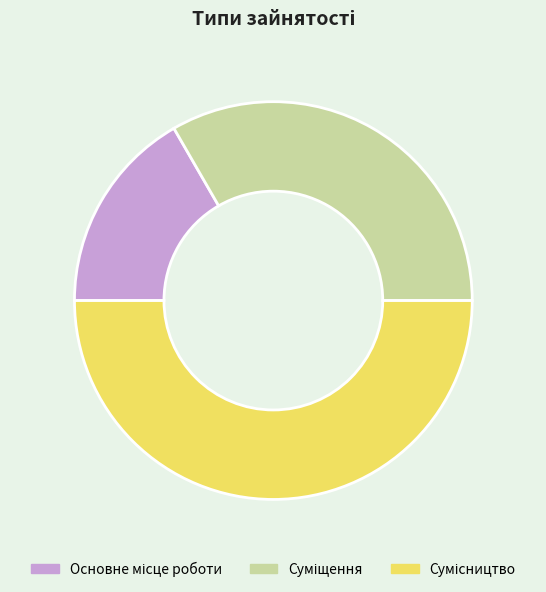

Combined, what portion of the pie is Суміщення and Сумісництво?

83.3%